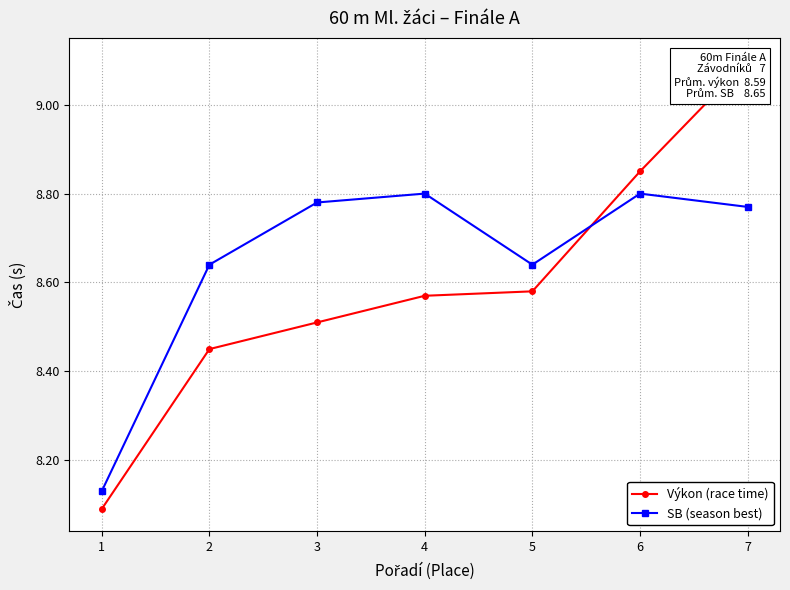

Which series has the largest total across all categories?

SB (season best)